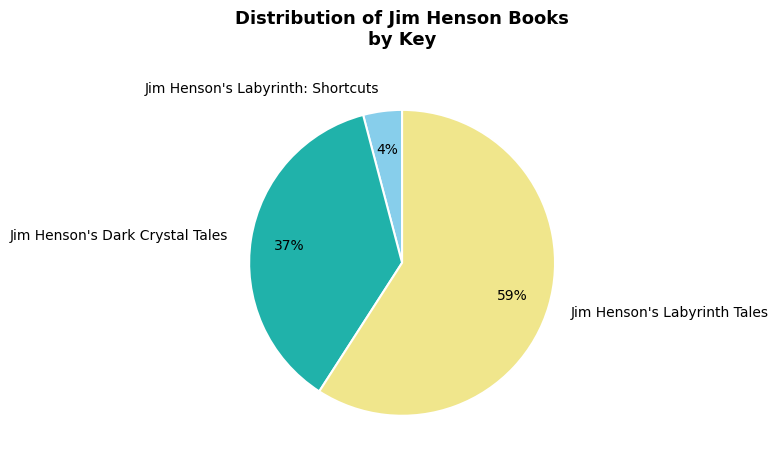

True or false: Jim Henson's Labyrinth Tales accounts for 65% of the total.

False